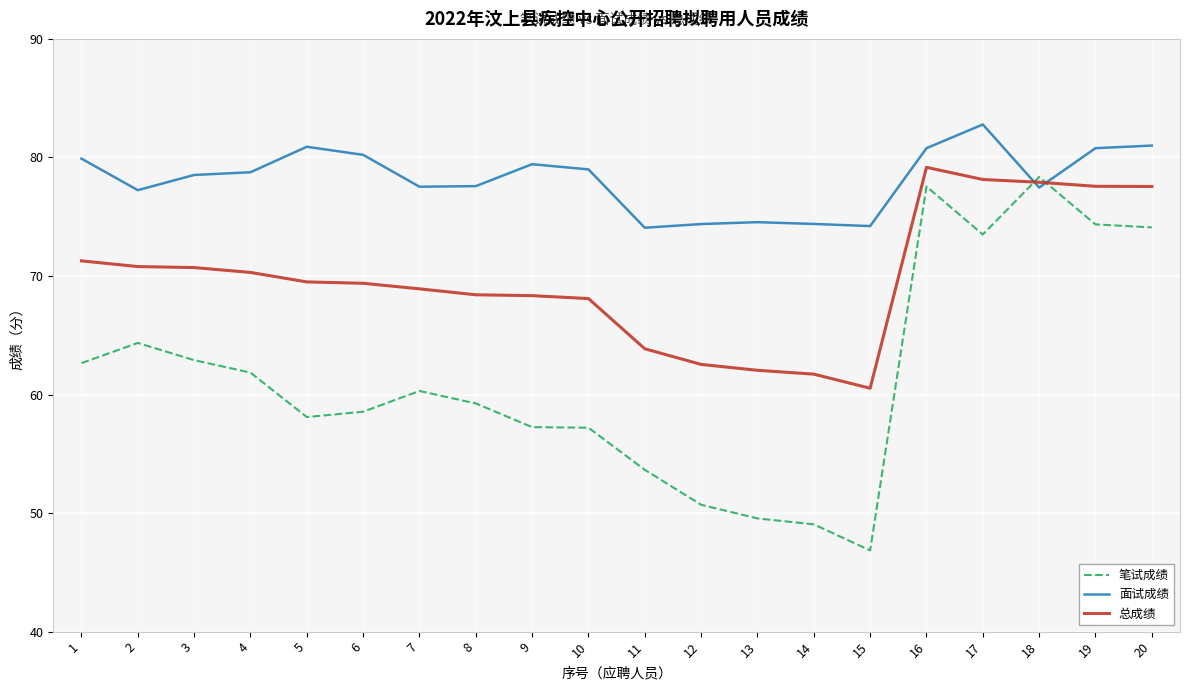

What is the difference between the highest and lowest values at 20?

6.9